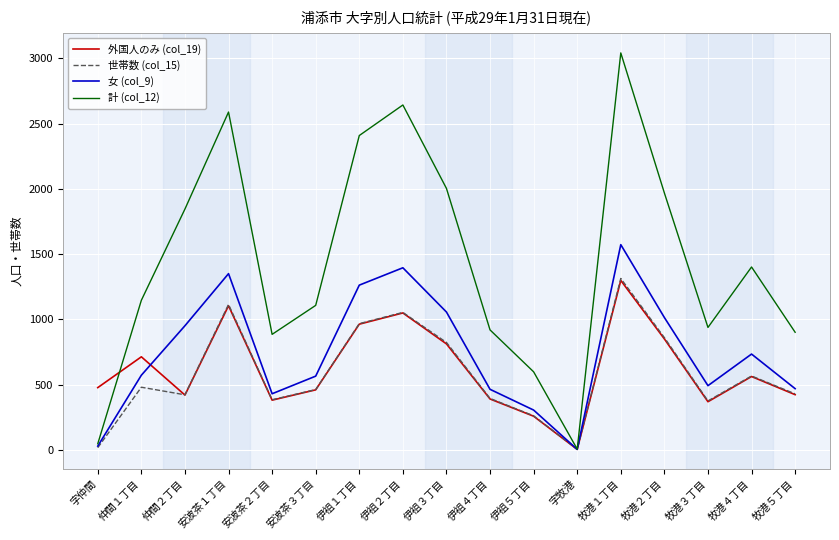

Between 安波茶３丁目 and 伊祖３丁目, which series saw the biggest shift?

計 (col_12)